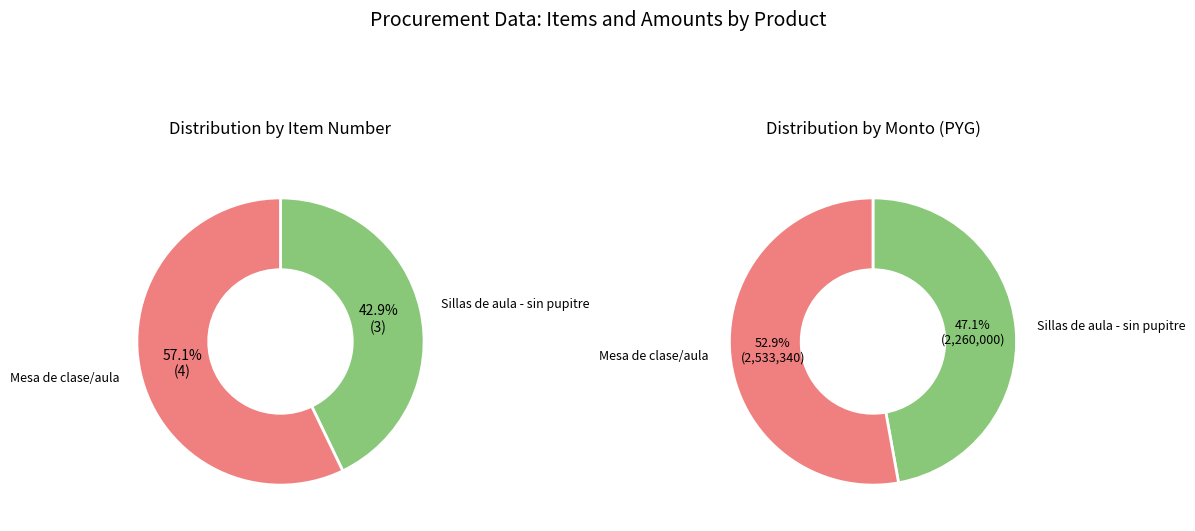

What is the largest slice in the pie chart?

Mesa de clase/aula